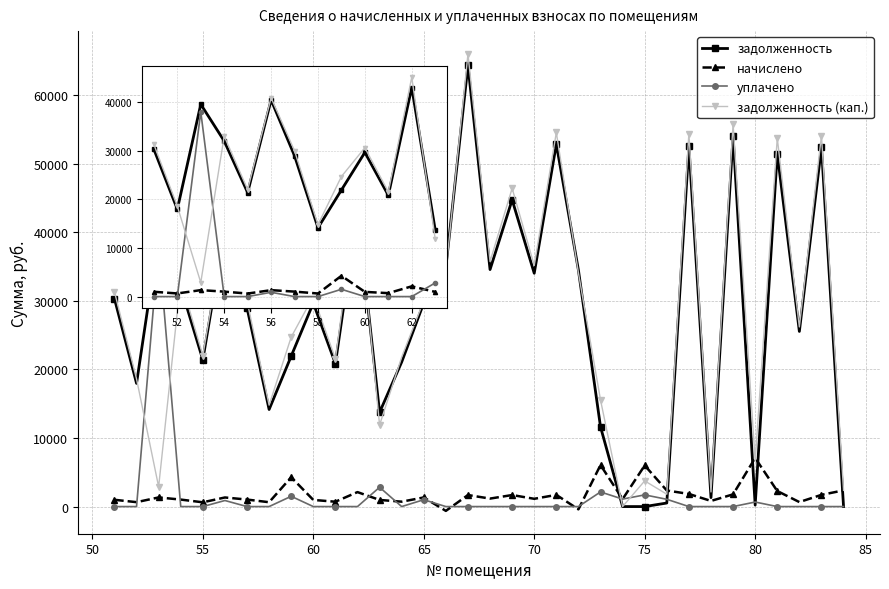

True or false: задолженность has more than 2 points higher than both neighbors.

True